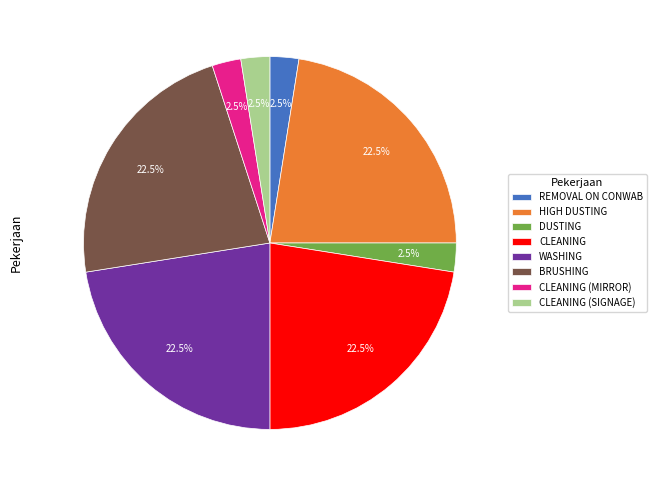

Count the number of slices in the pie.

8